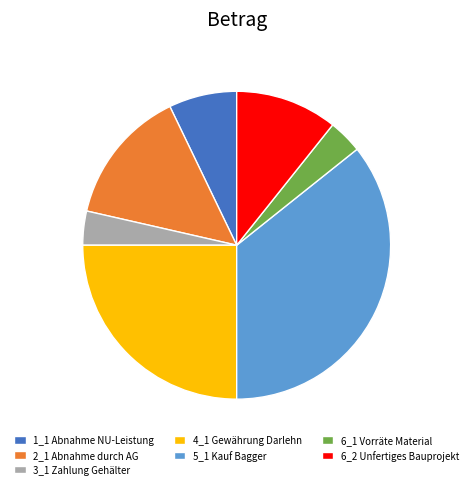

What is the largest slice in the pie chart?

5_1 Kauf Bagger